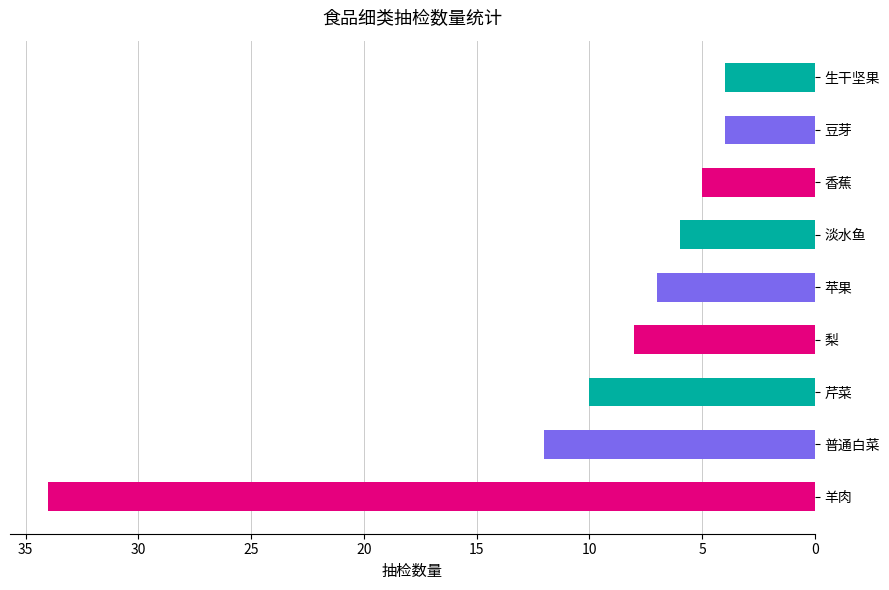

What is the difference between the maximum and second lowest values?

30